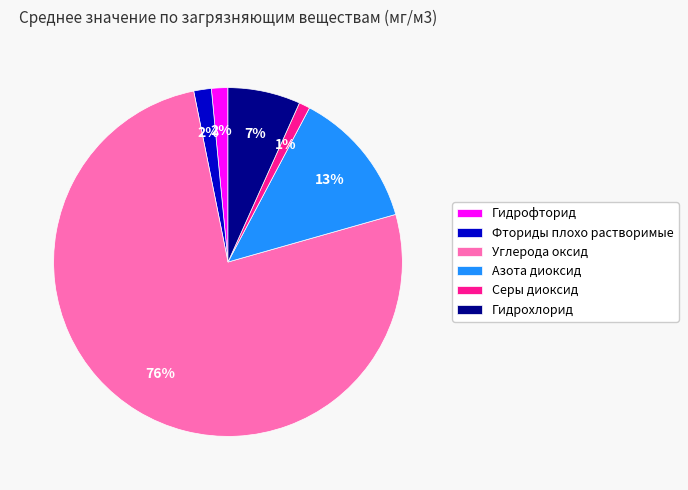

Does Серы диоксид account for over 50% of the chart?

No